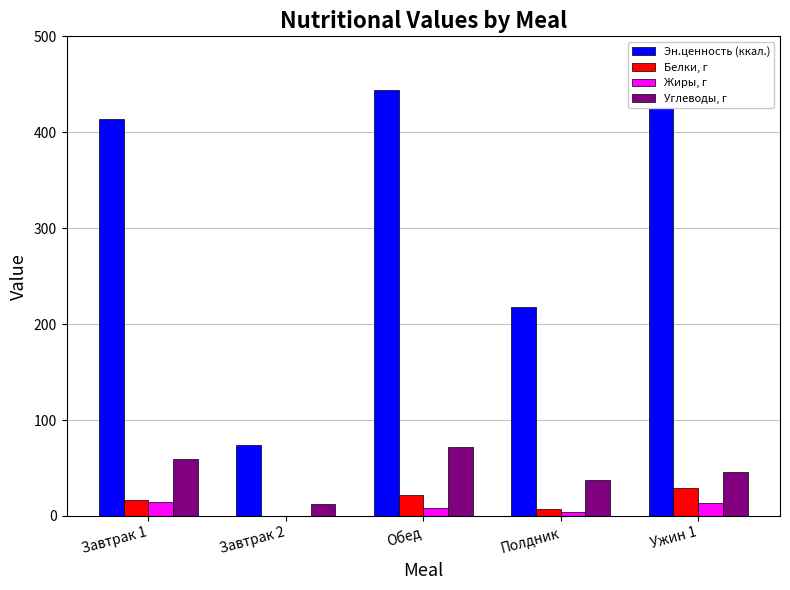

What are all the series names shown in the legend?

Эн.ценность (ккал.), Белки, г, Жиры, г, Углеводы, г